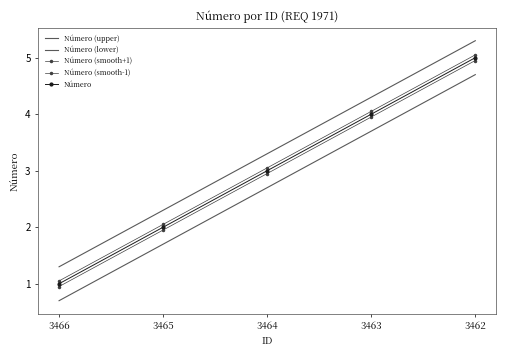

What is the greatest value displayed?

5.3